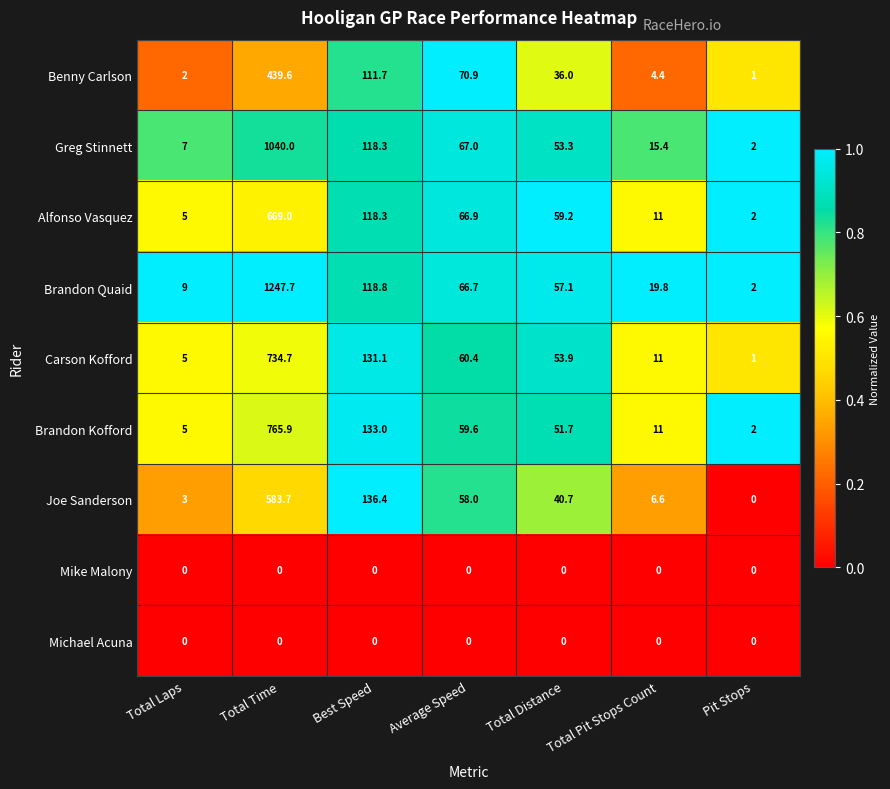

Which series has the widest spread of values?

Brandon Quaid